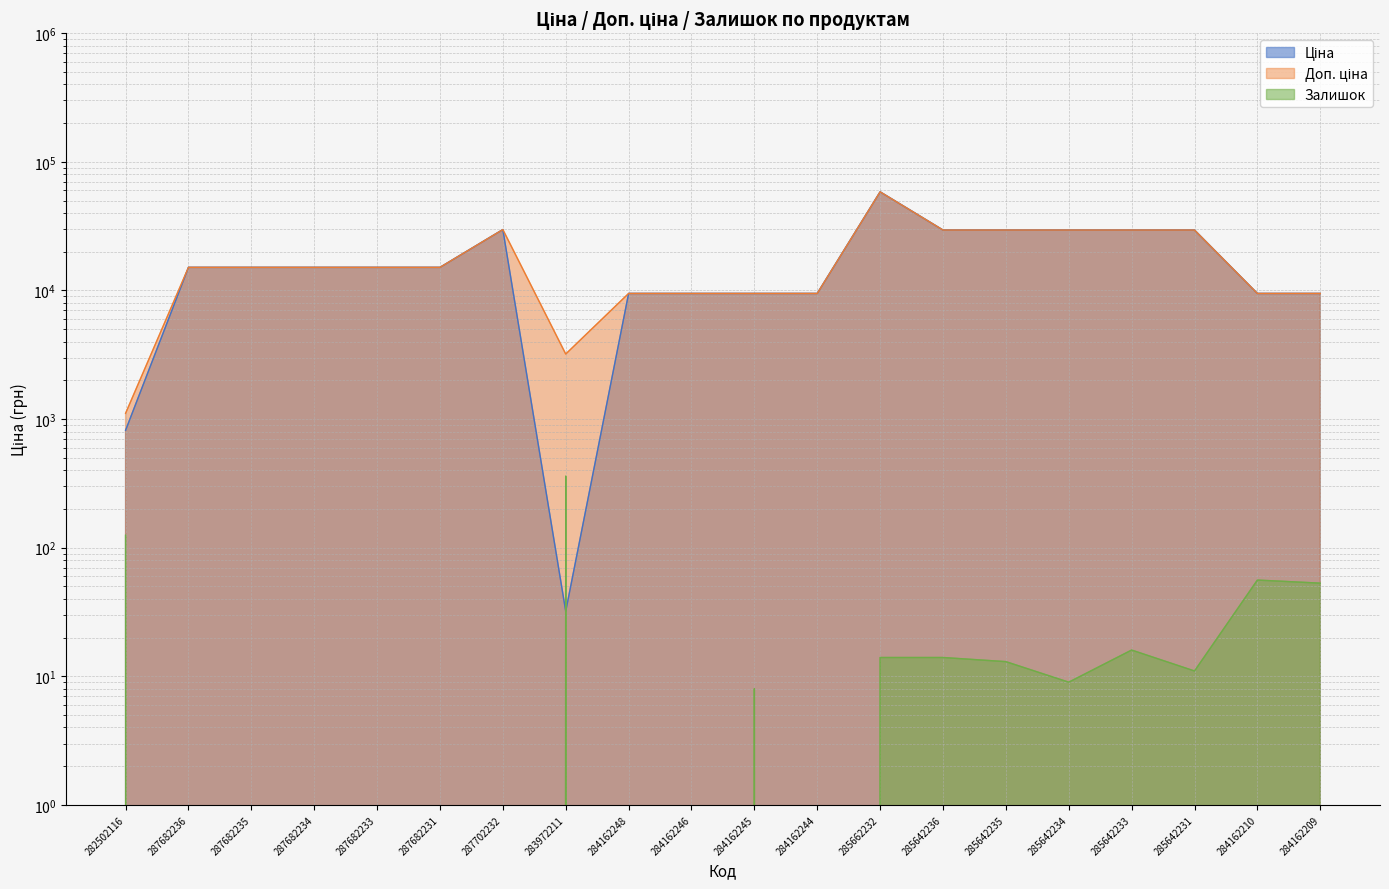

How many lines are shown in the chart?

3